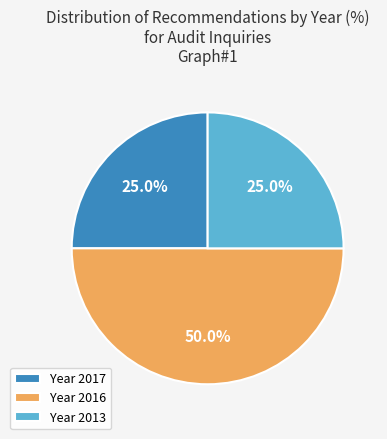

What is the largest slice in the pie chart?

Year 2016